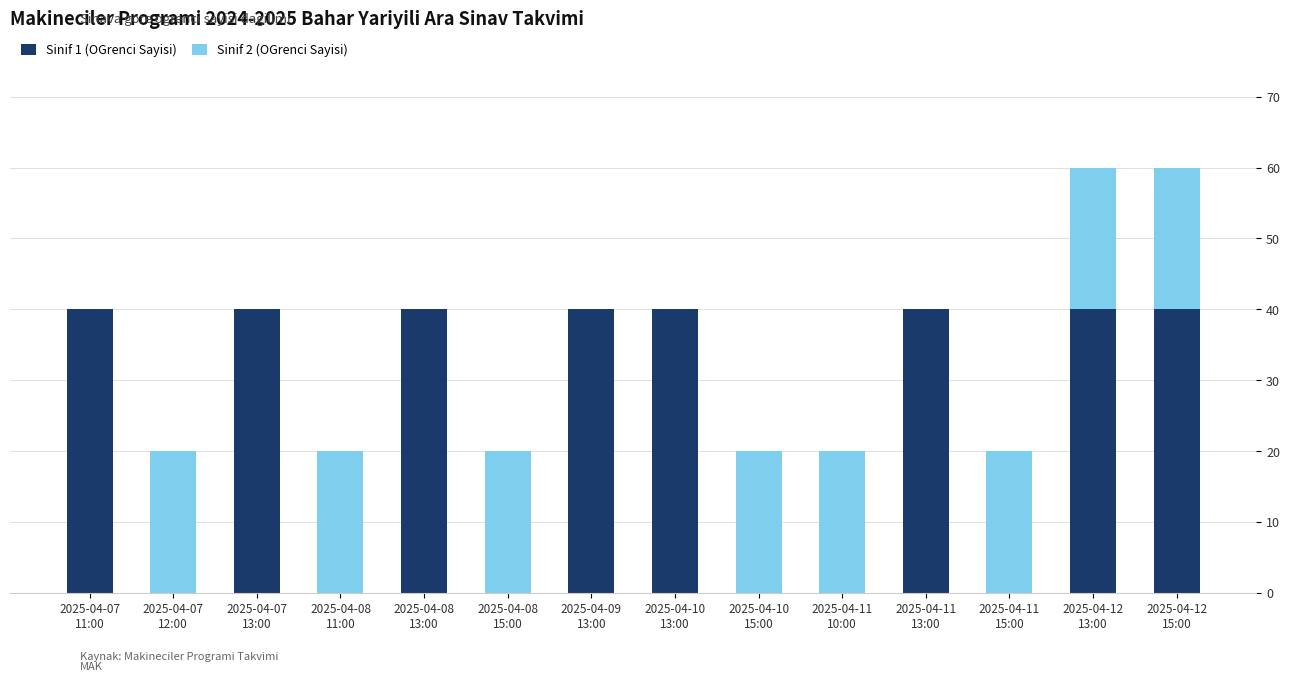

Is it true that Sinif 1 (OGrenci Sayisi) equals -24 at 2025-04-07
12:00?

False